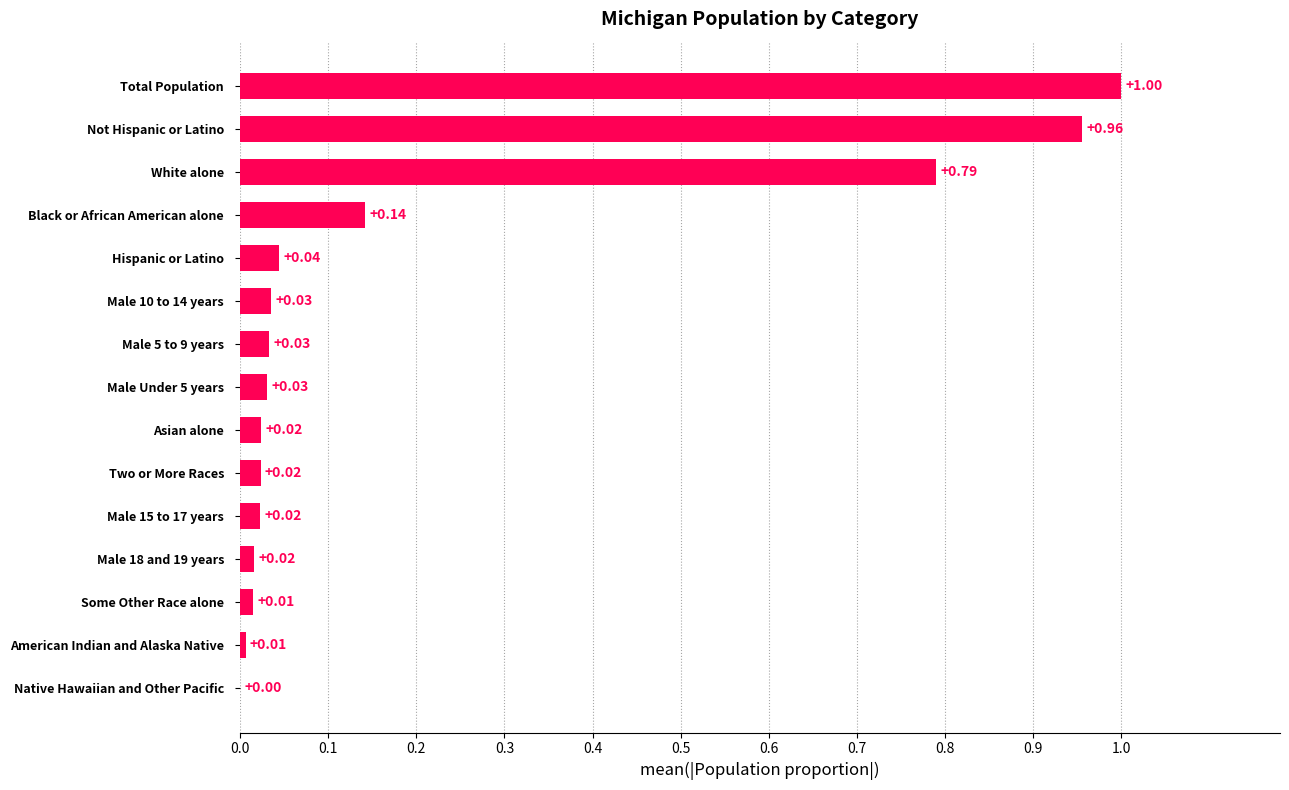

At which label is the value closest to 0?

Native Hawaiian and Other Pacific